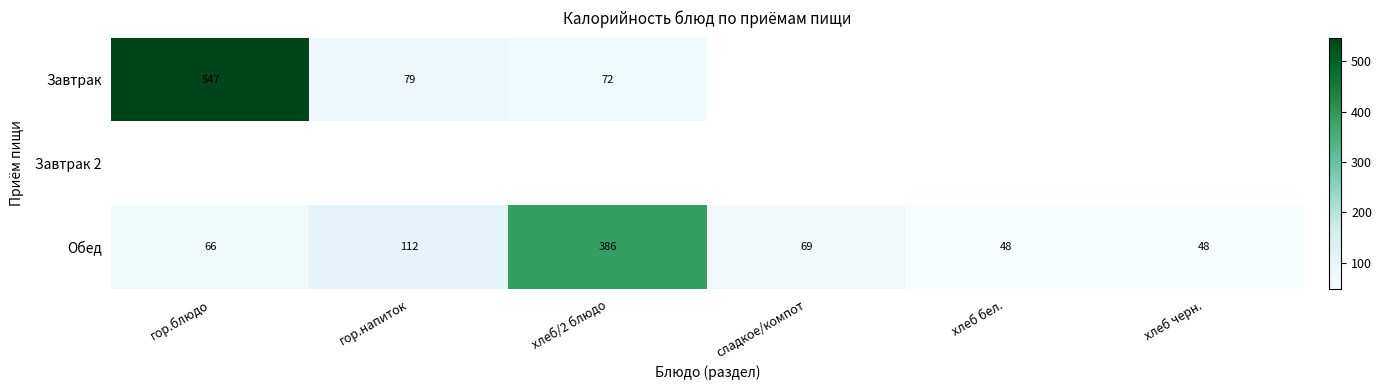

What is the greatest value displayed?

547.0